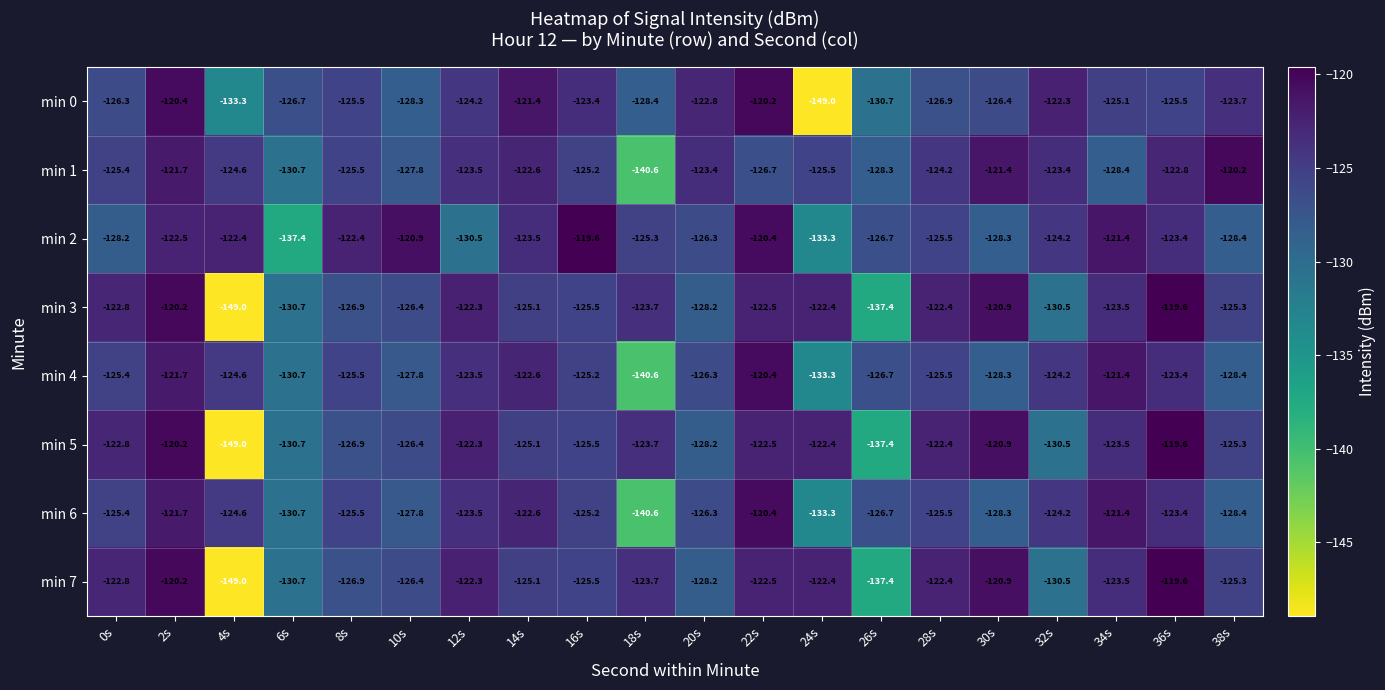

What is the difference between the highest and lowest values at 36s?

5.9